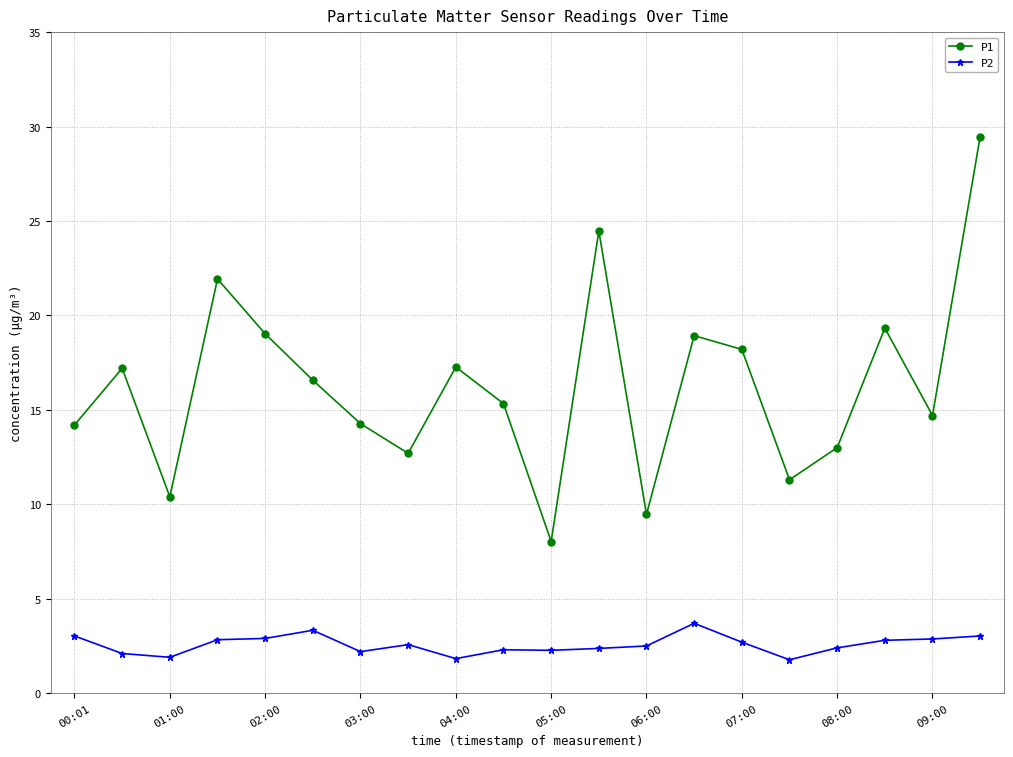

True or false: P2 and P1 cross at least once.

False